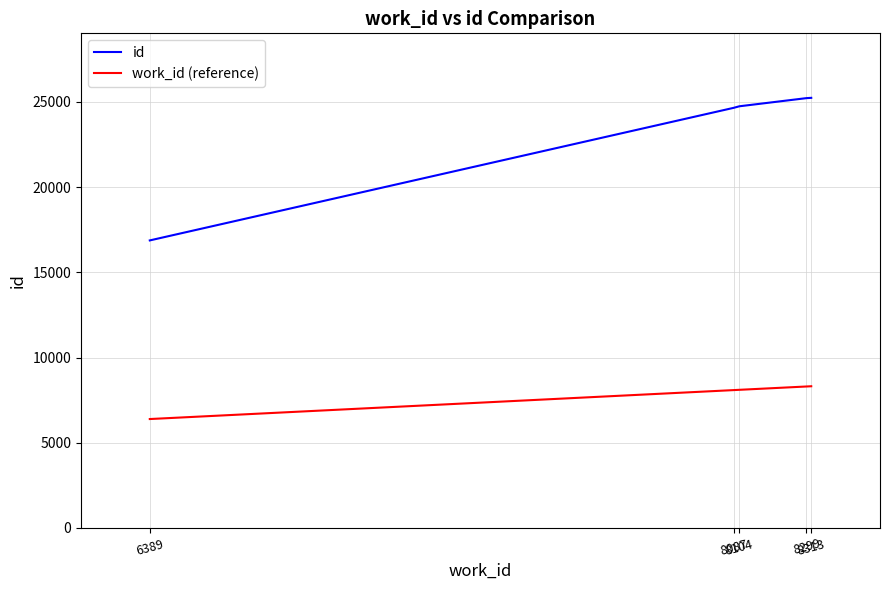

What is the difference between the maximum and minimum values in the id series?

8366